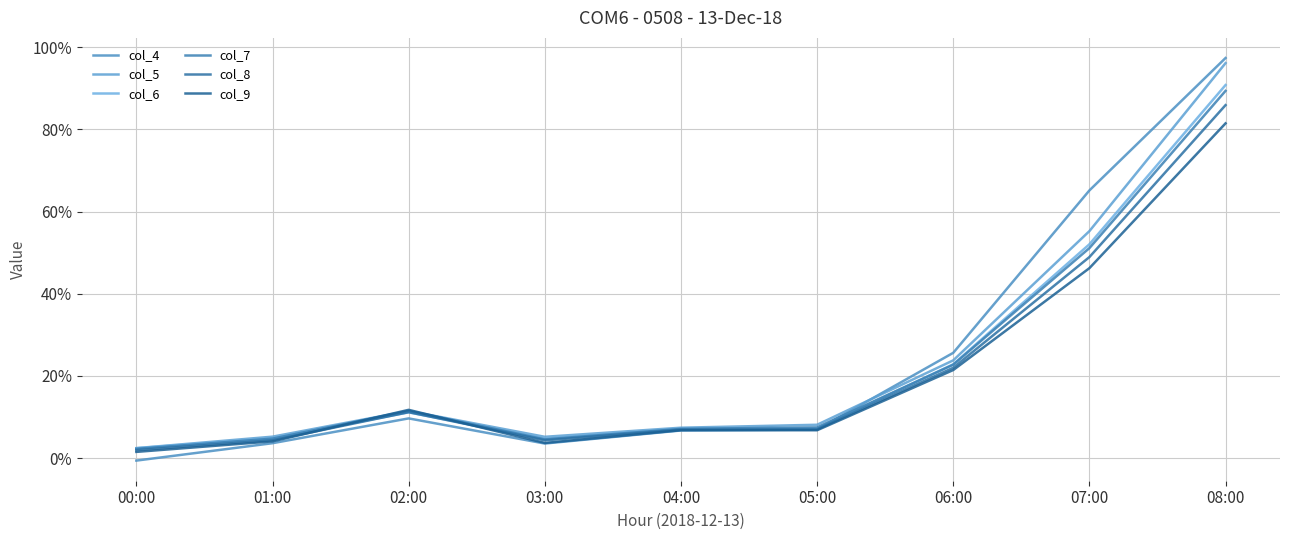

The col_7 series shows 0.3 at 07:00. True or false?

False